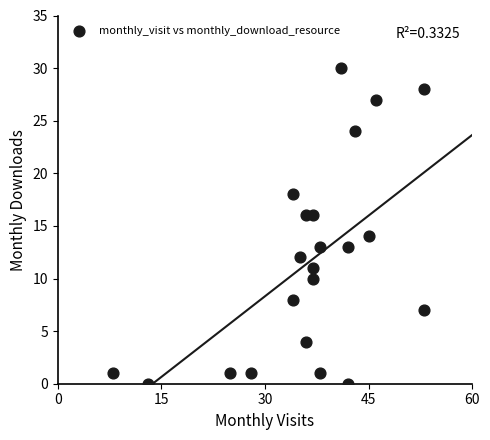

What is the range of X values (max minus min)?

45